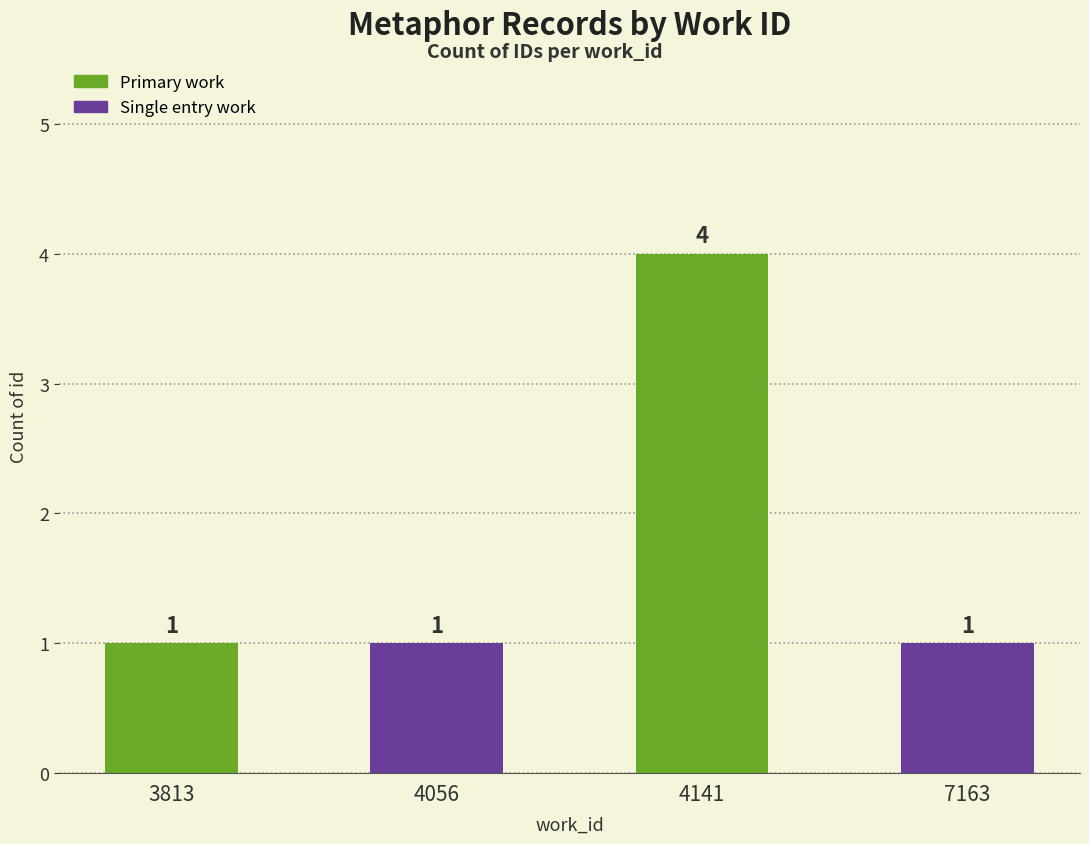

What value does the data have at 4141?

4